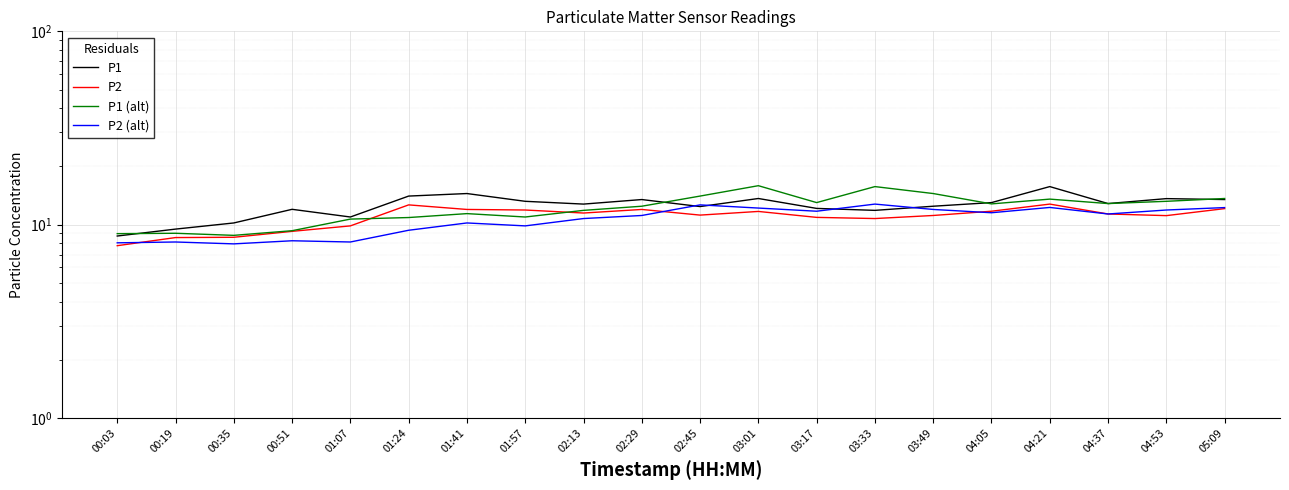

How many lines are shown in the chart?

4